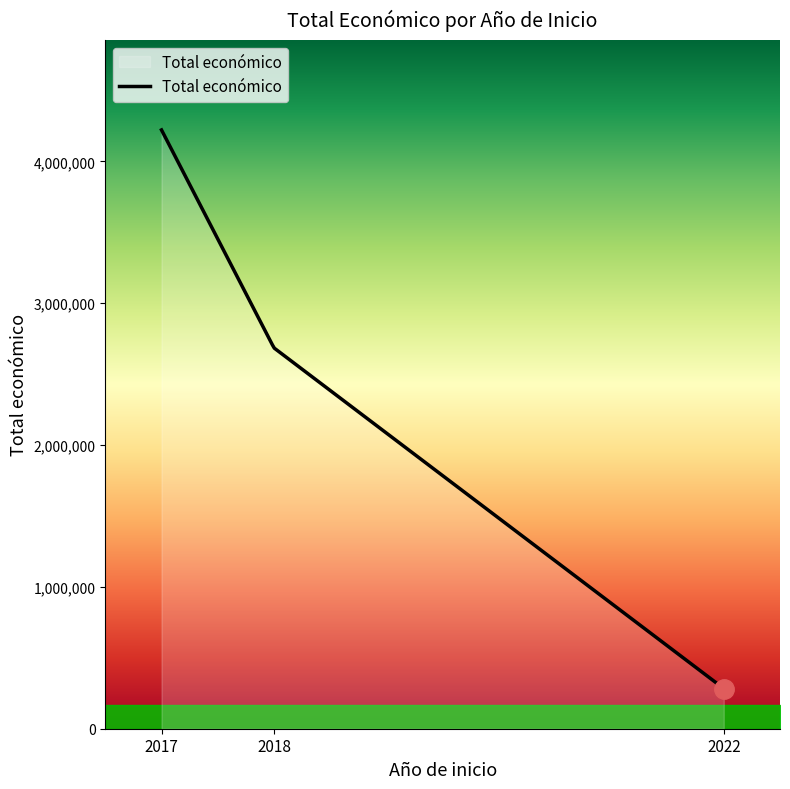

What is the difference between the maximum and minimum values?

3939115.0